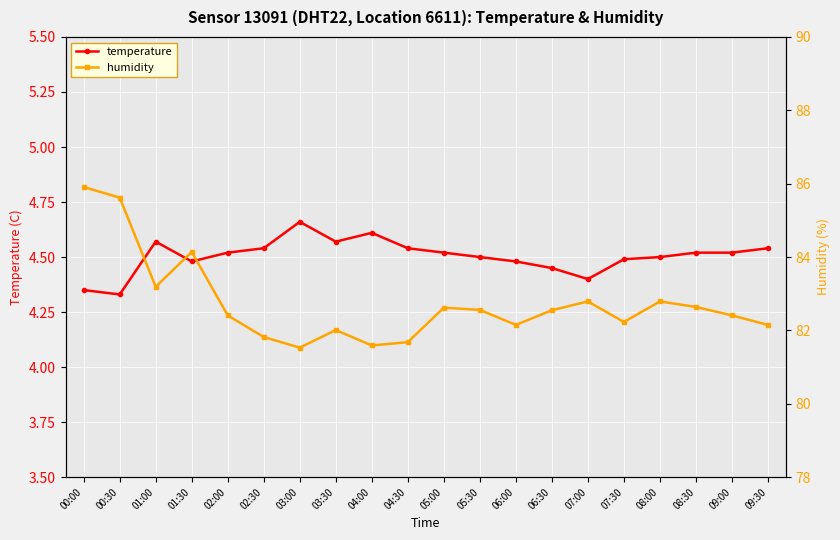

In humidity, how many points are higher than both neighbors (excluding endpoints)?

5